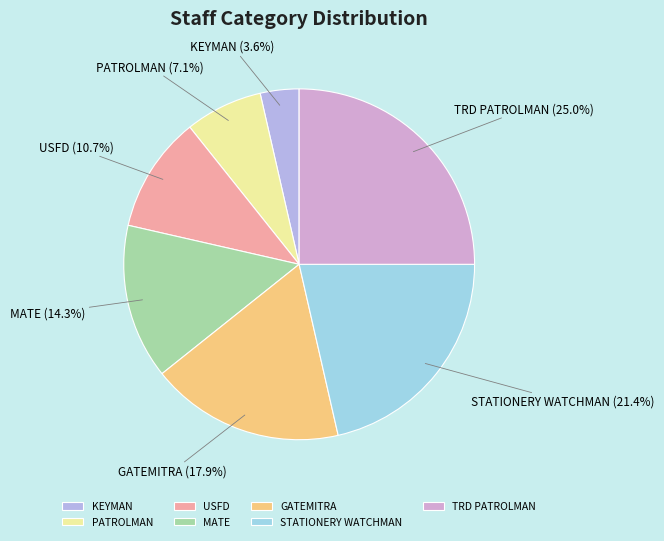

What percentage is the TRD PATROLMAN slice, to the nearest percent?

25%